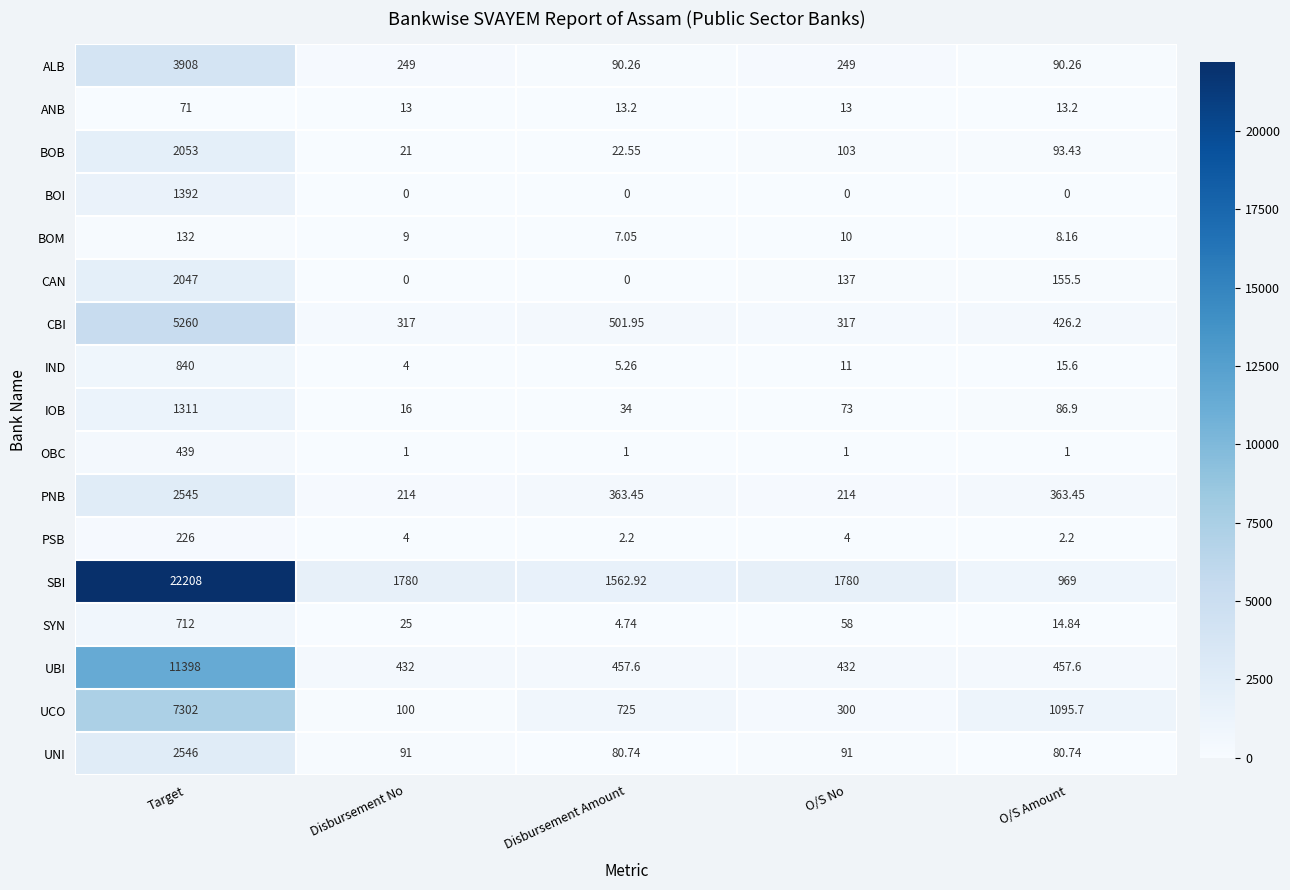

Which series has the largest total across all categories?

SBI